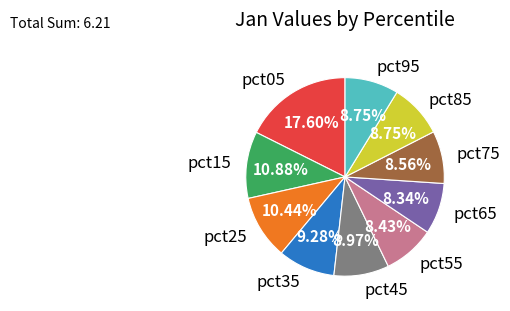

Does pct35 represent more than half of the total?

No